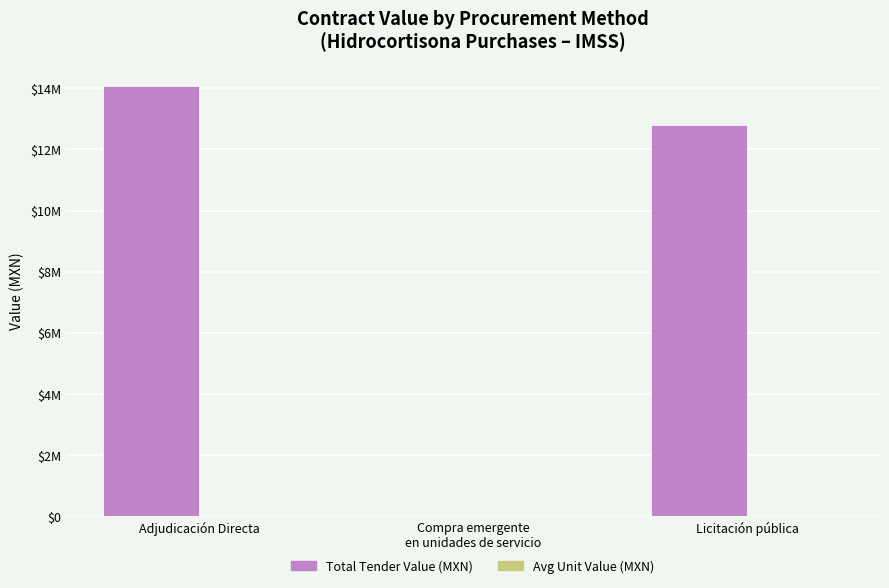

The value of Total Tender Value (MXN) at Licitación pública is 4788734.4. True or false?

False